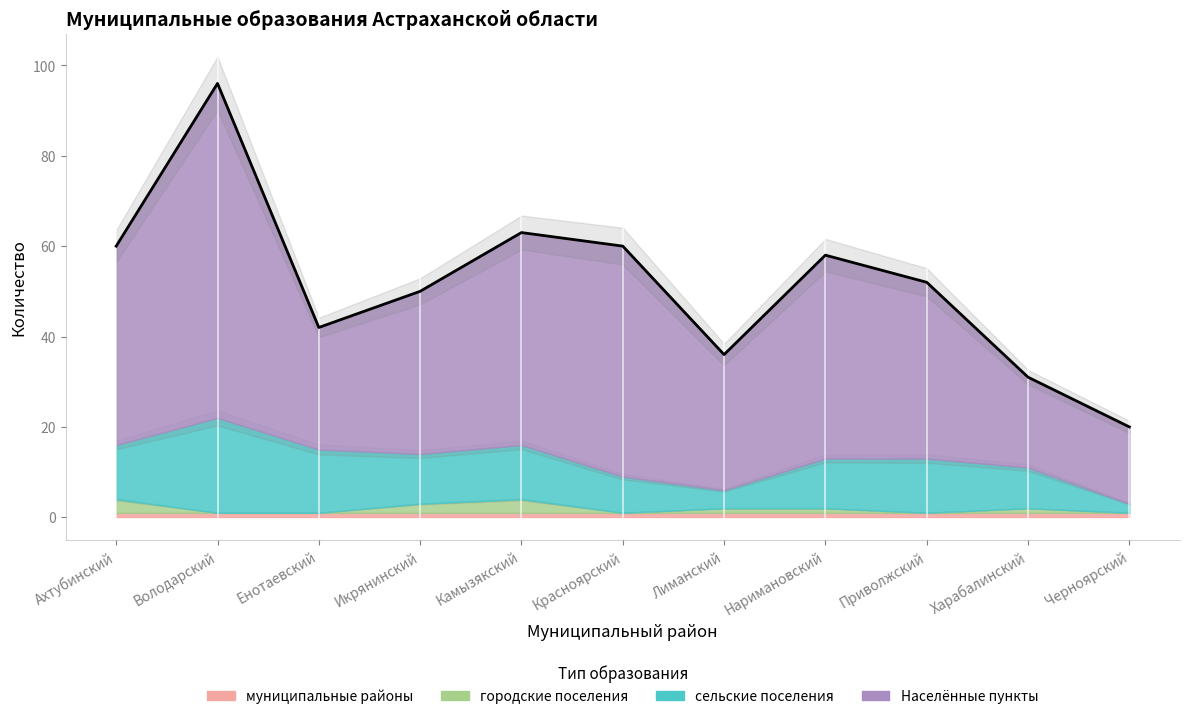

What is the sum of the сельские поселения values at Ахтубинский and Камызякский?

24